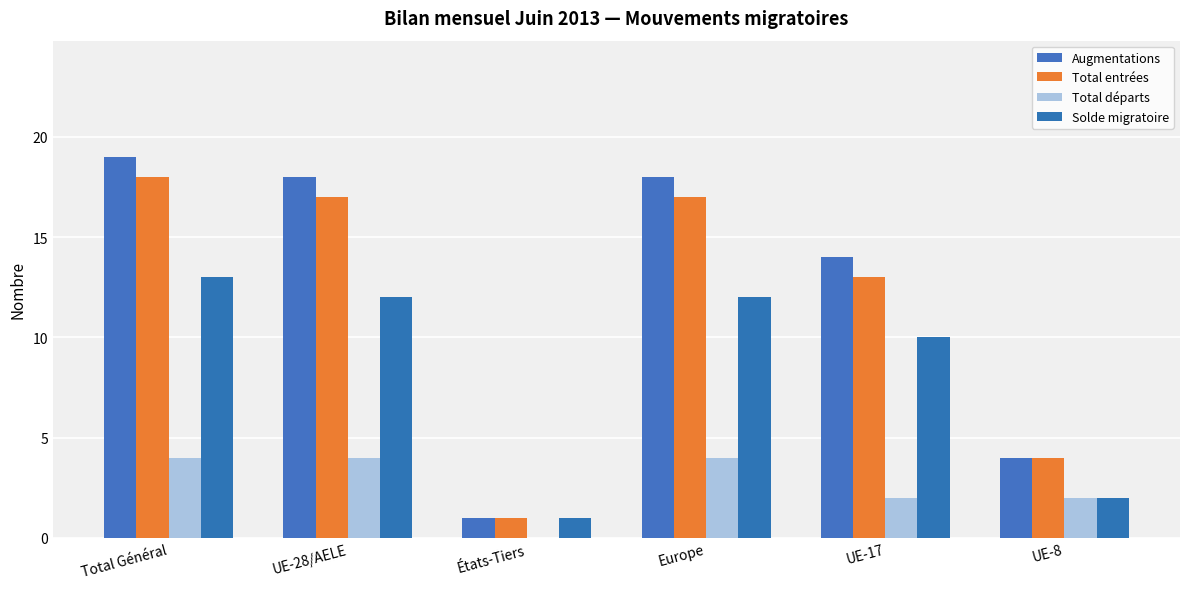

True or false: Augmentations has a value of 11 at Europe.

False